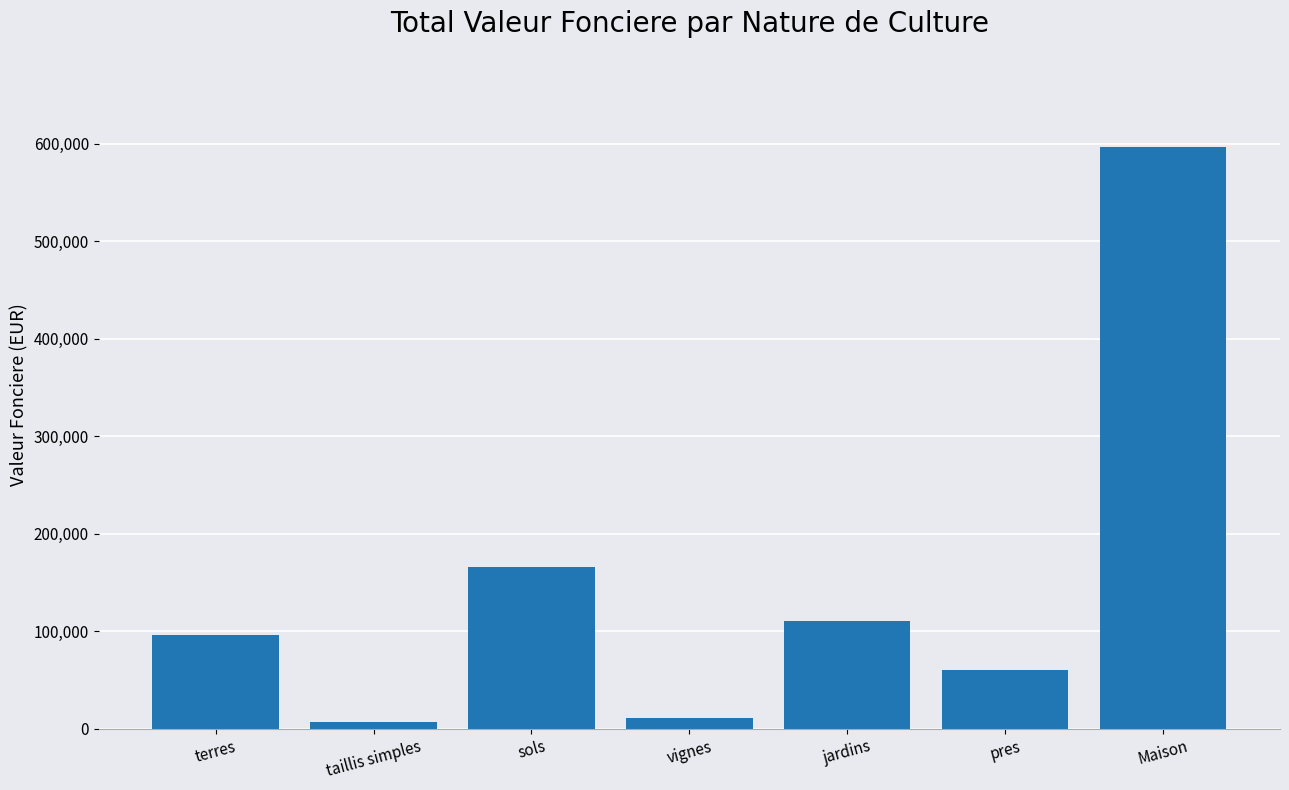

Count the number of data series in this chart.

1